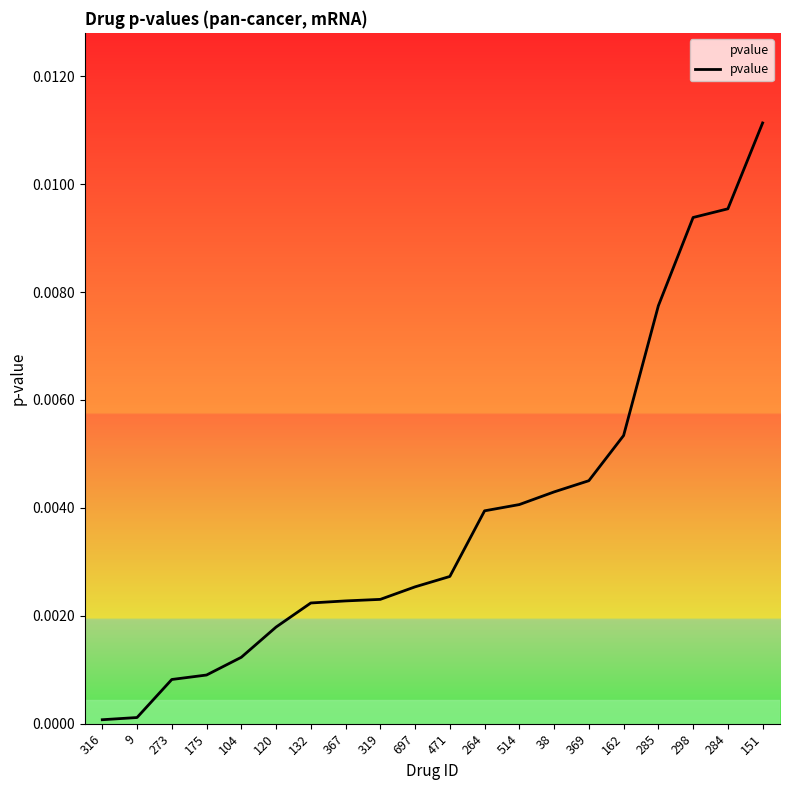

What is the label of the 16th point from the right?

104